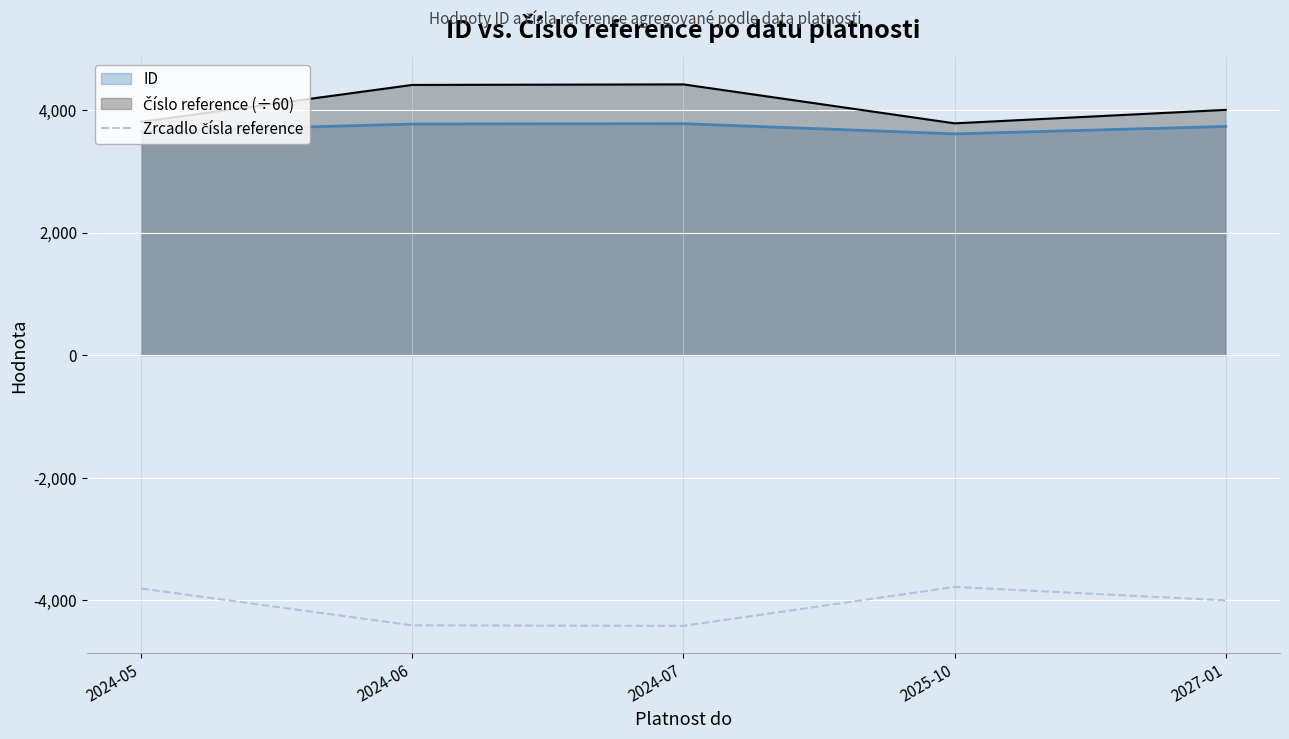

The value at 2024-07 is -1405.7. True or false?

False